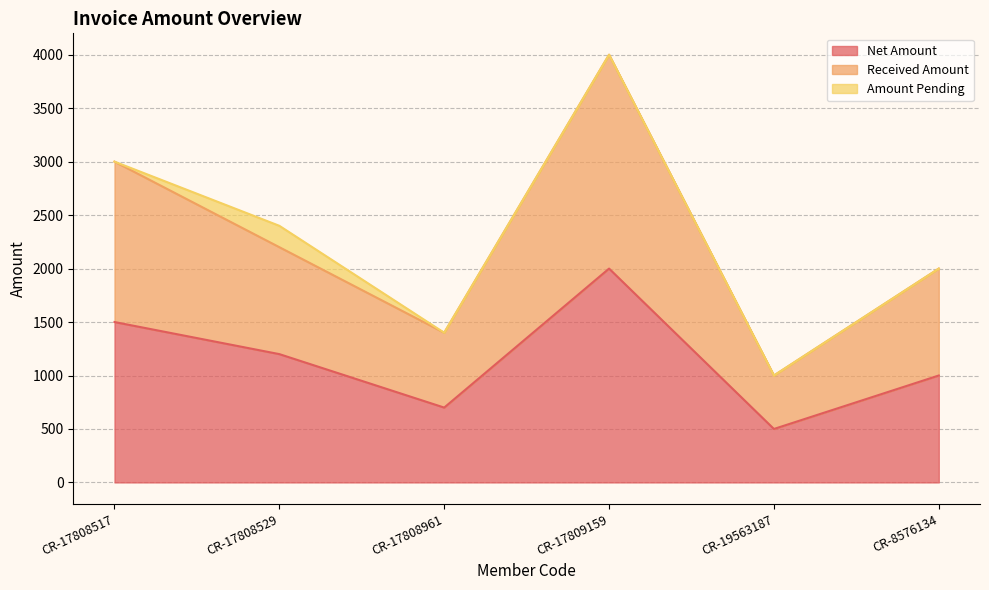

Where is Net Amount nearest to the value 1250?

CR-17808529